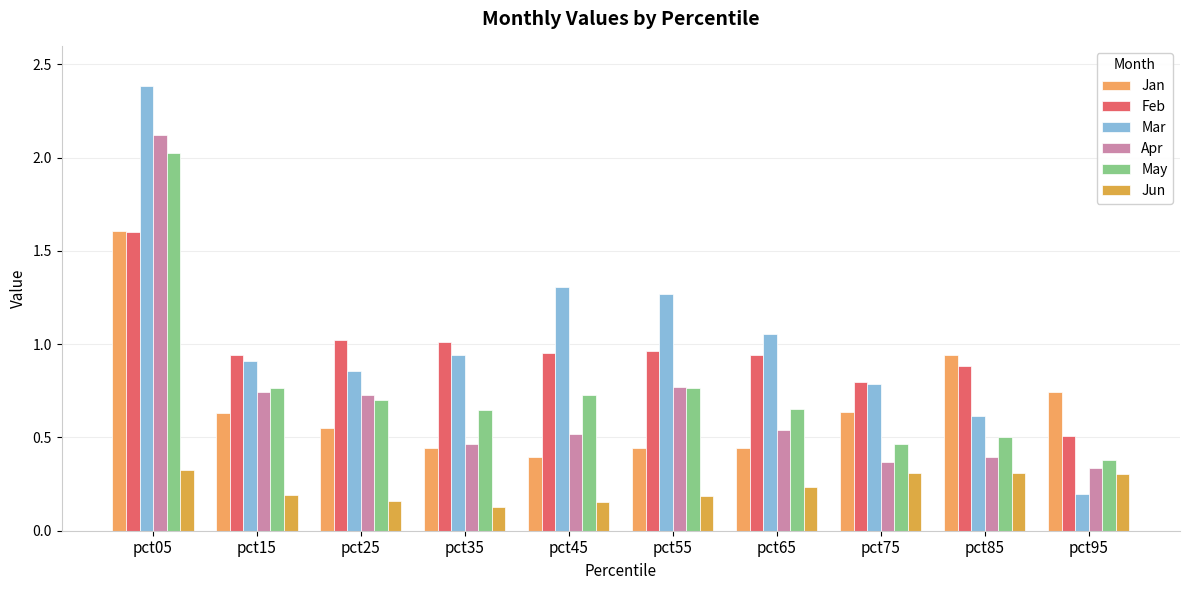

Count the number of data series in this chart.

6